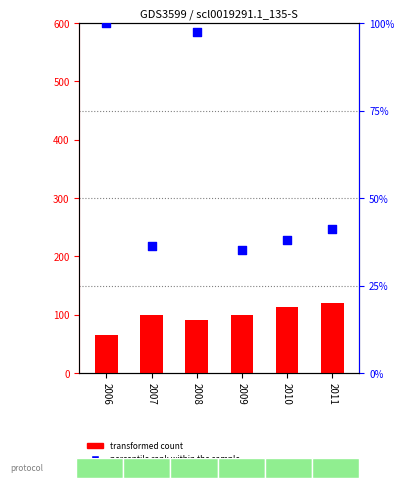

Which series reaches the maximum Y coordinate?

transformed count